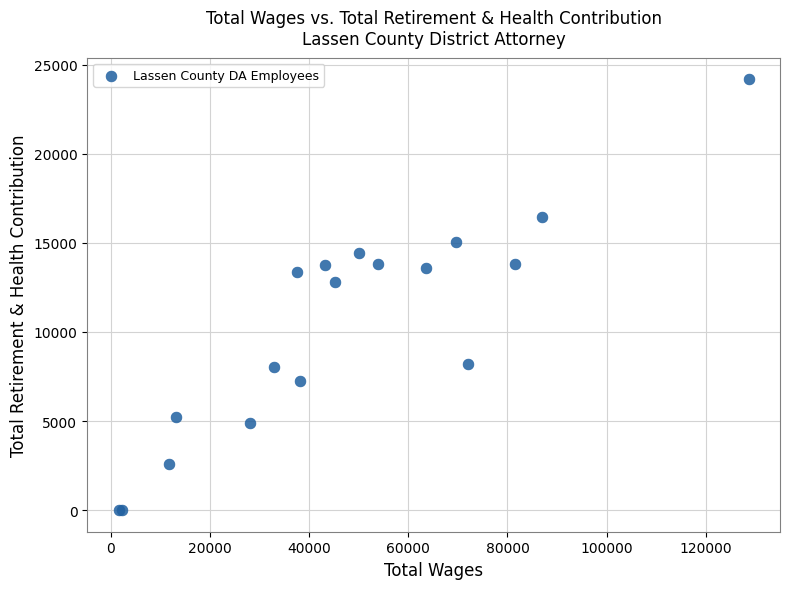

What Y value in the scatter plot is closest to 12089?

12804